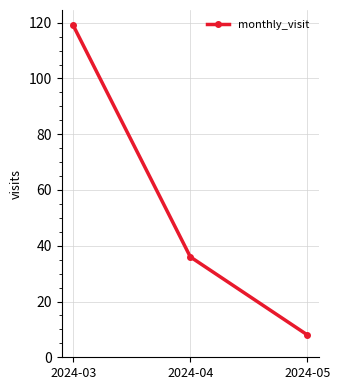

How many data points are less than 36?

1